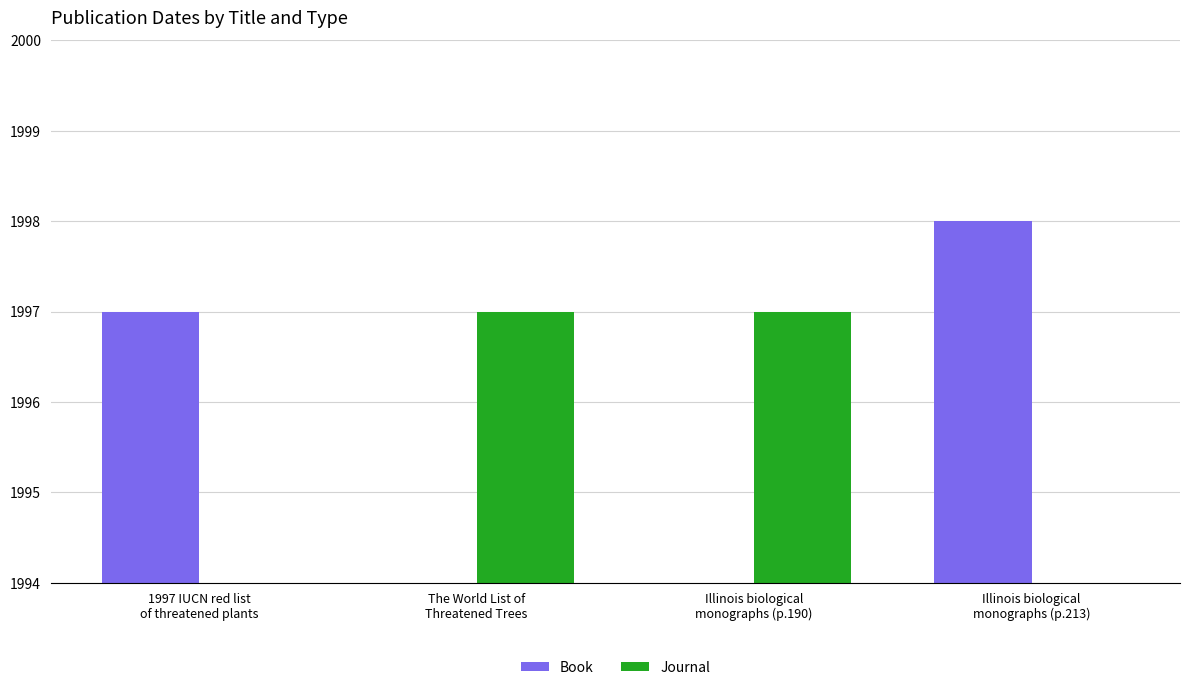

What are all the series names shown in the legend?

Book, Journal